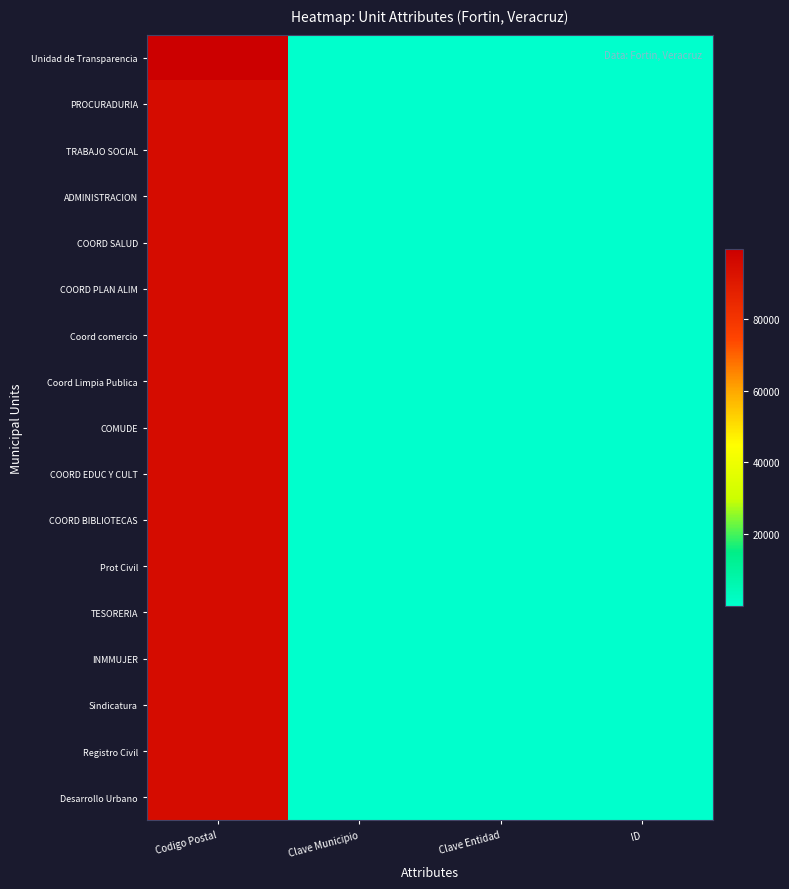

At which category does the chart reach its minimum across all series?

ID